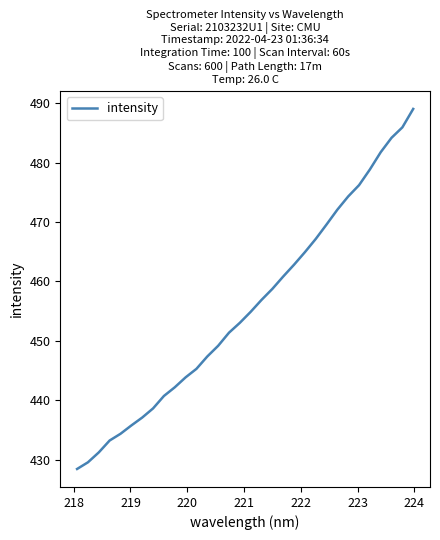

What is the difference between the maximum and minimum values?

60.5